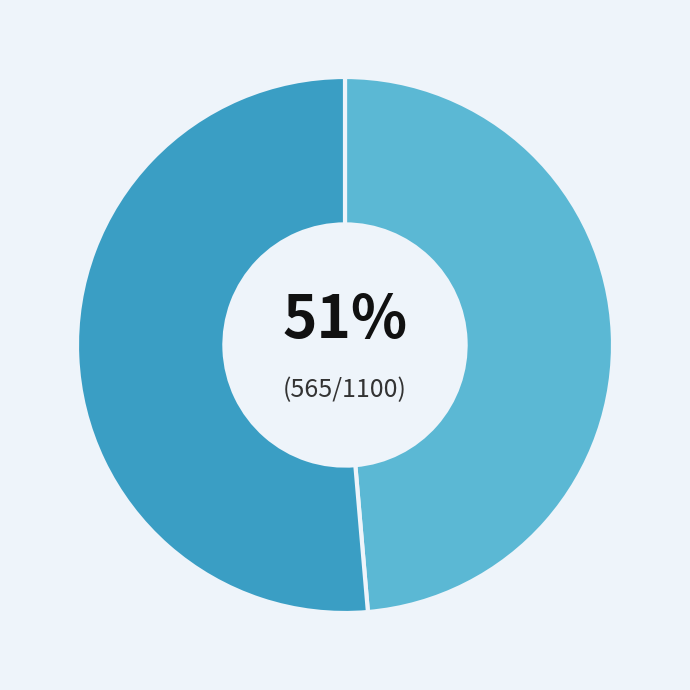

Is it true that Asanda is 20% of the pie?

False